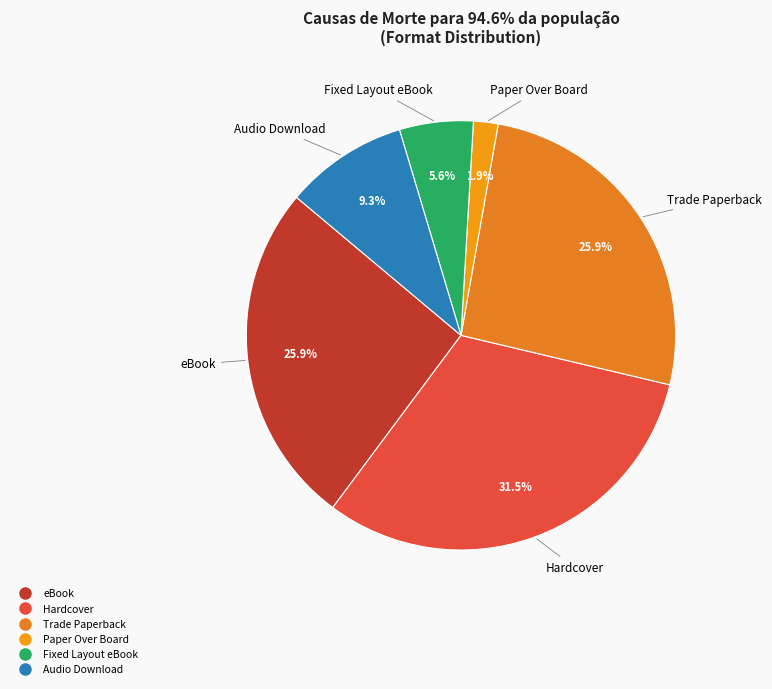

Count the number of slices in the pie.

6